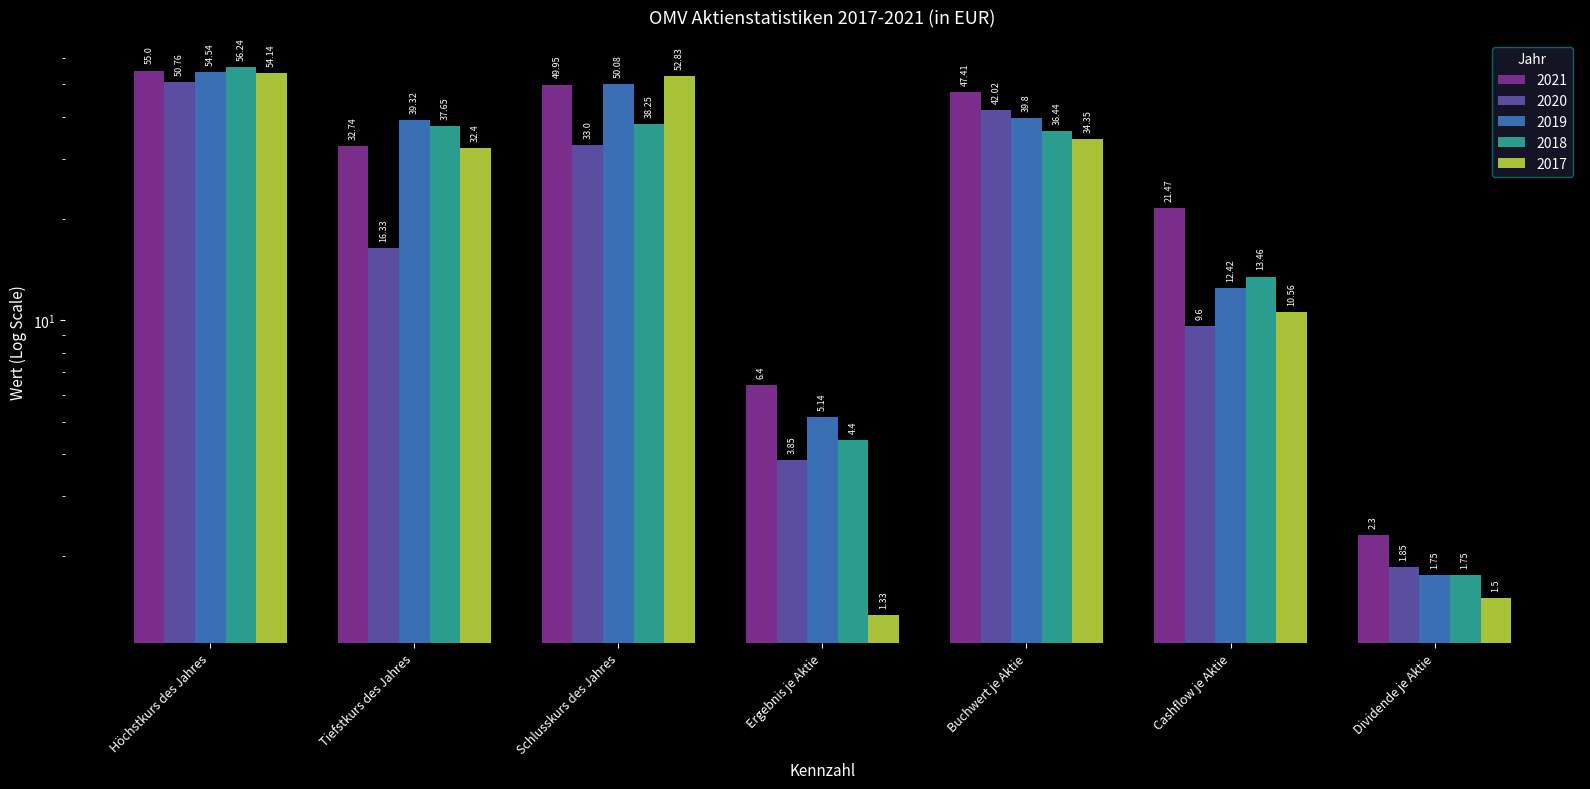

Reading left to right, transcribe all the data shown in this chart.

2021: Höchstkurs des Jahres=55.0	Tiefstkurs des Jahres=32.7	Schlusskurs des Jahres=50.0	Ergebnis je Aktie=6.4	Buchwert je Aktie=47.4	Cashflow je Aktie=21.5	Dividende je Aktie=2.3
2020: Höchstkurs des Jahres=50.8	Tiefstkurs des Jahres=16.3	Schlusskurs des Jahres=33.0	Ergebnis je Aktie=3.9	Buchwert je Aktie=42.0	Cashflow je Aktie=9.6	Dividende je Aktie=1.9
2019: Höchstkurs des Jahres=54.5	Tiefstkurs des Jahres=39.3	Schlusskurs des Jahres=50.1	Ergebnis je Aktie=5.1	Buchwert je Aktie=39.8	Cashflow je Aktie=12.4	Dividende je Aktie=1.8
2018: Höchstkurs des Jahres=56.2	Tiefstkurs des Jahres=37.6	Schlusskurs des Jahres=38.2	Ergebnis je Aktie=4.4	Buchwert je Aktie=36.4	Cashflow je Aktie=13.5	Dividende je Aktie=1.8
2017: Höchstkurs des Jahres=54.1	Tiefstkurs des Jahres=32.4	Schlusskurs des Jahres=52.8	Ergebnis je Aktie=1.3	Buchwert je Aktie=34.4	Cashflow je Aktie=10.6	Dividende je Aktie=1.5